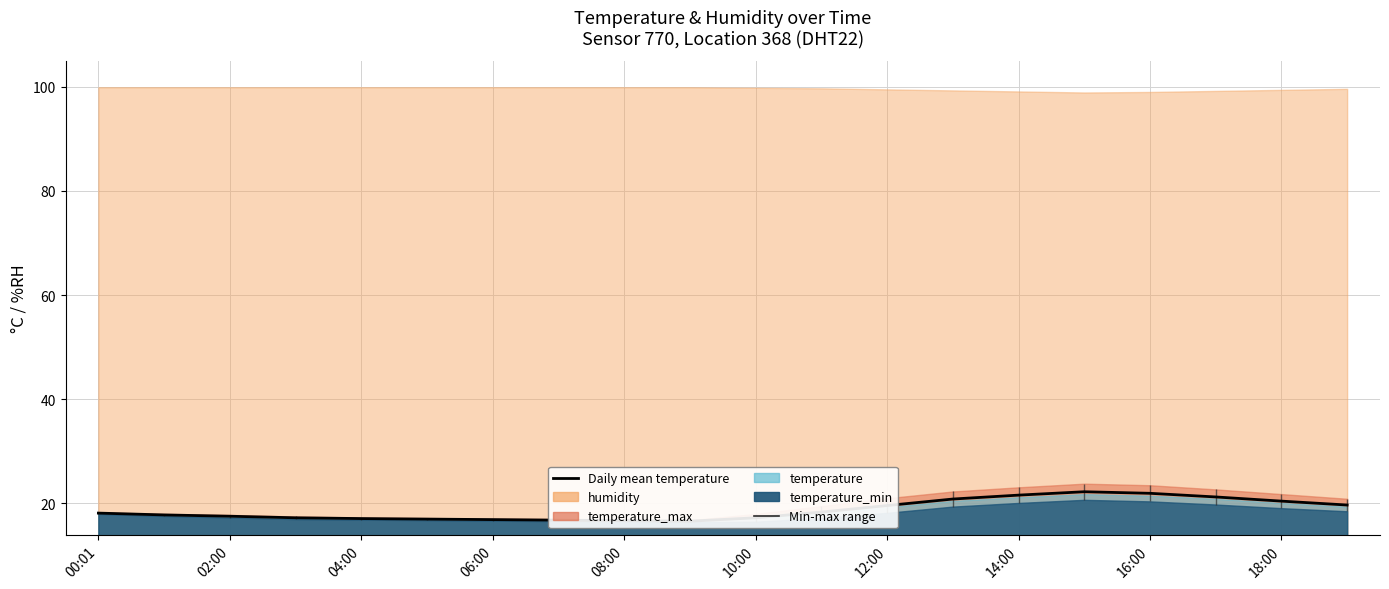

What is the label of the 1st point from the left?

00:01